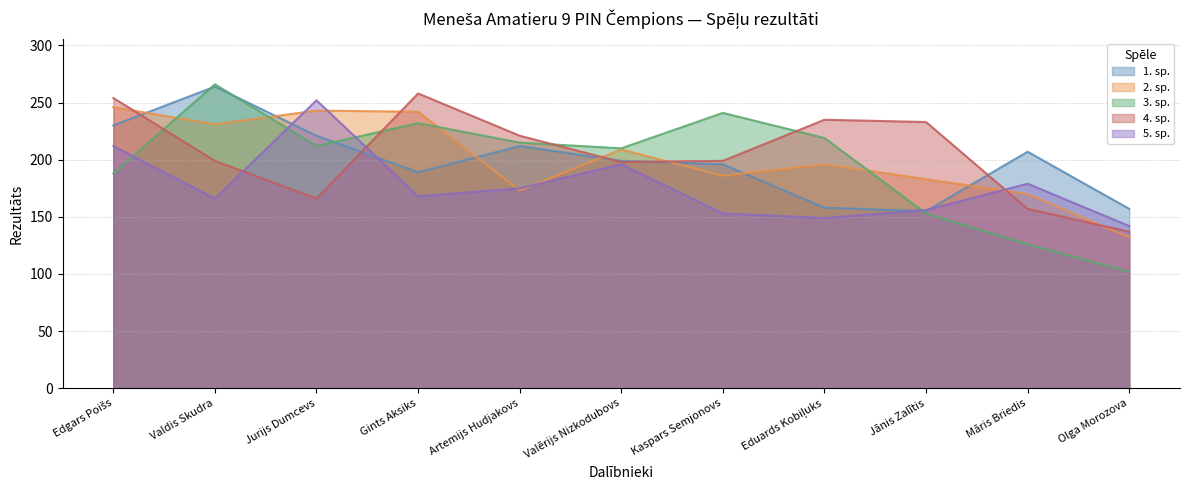

What is the sum of the 4. sp. values at Valdis Skudra and Olga Morozova?

336